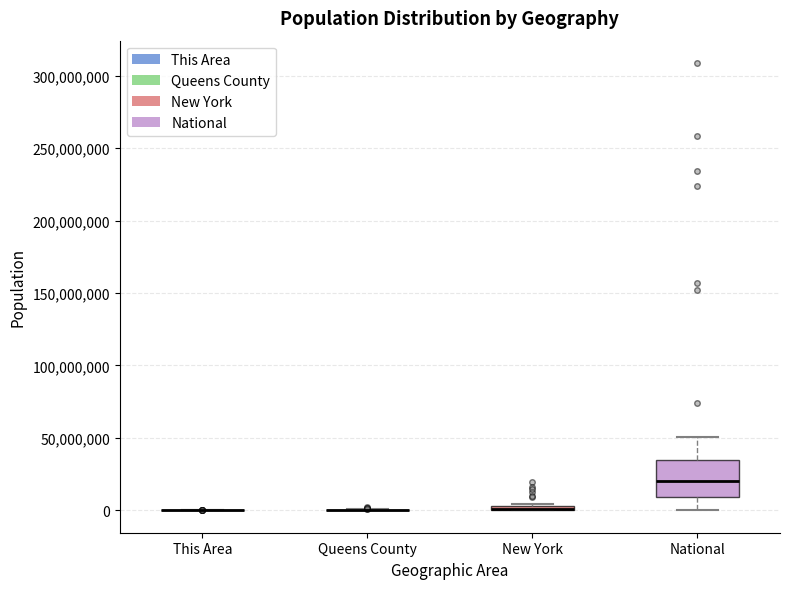

Comparing the boxes themselves (not the whiskers), which one is the tallest?

National